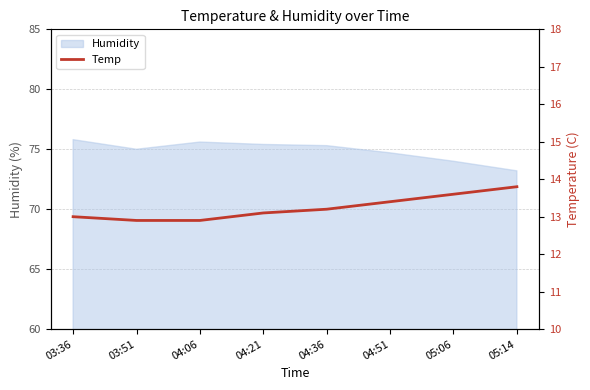

Between 04:06 and 03:36, which is larger?

03:36